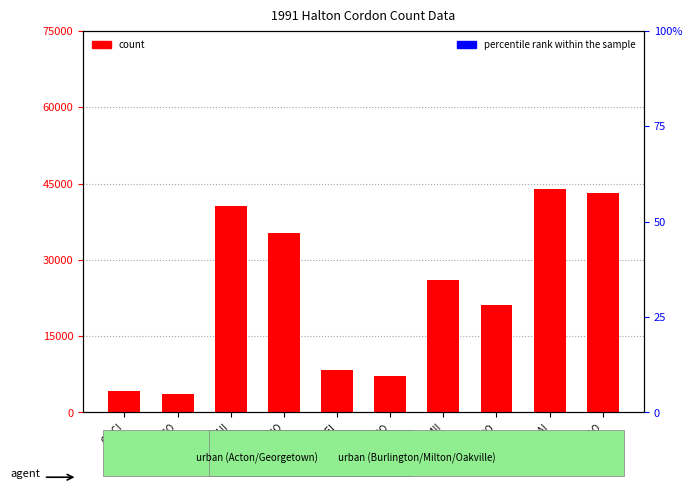

What is the total value across all series at C-ACO?

75550